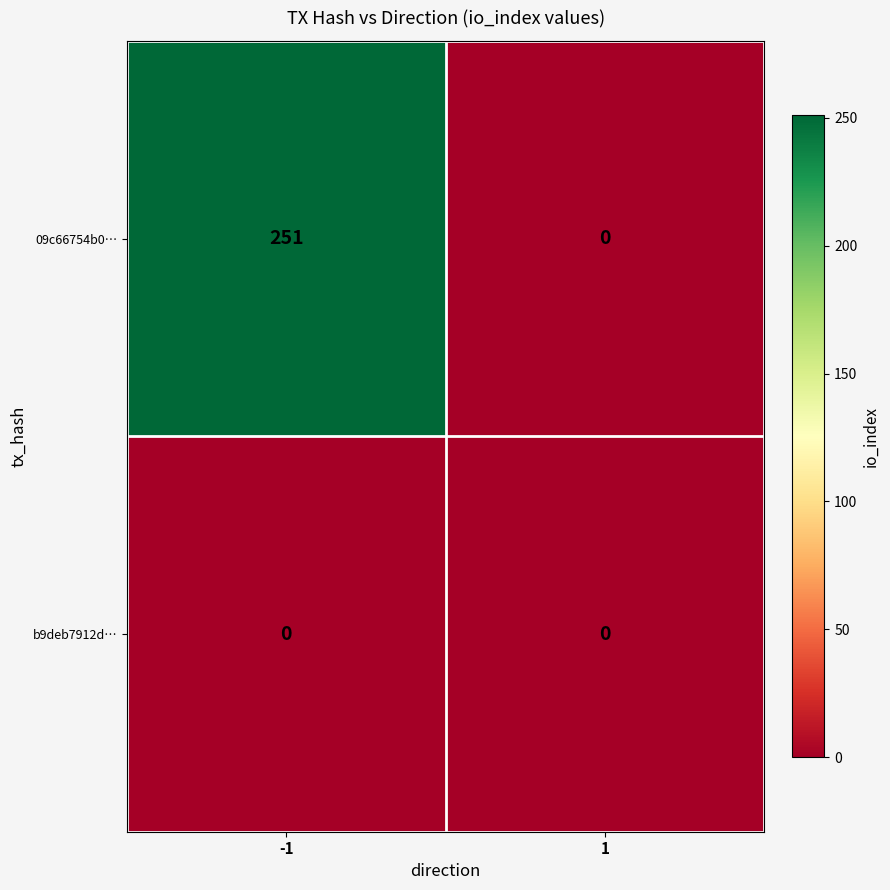

Reading left to right, transcribe all the data shown in this chart.

09c66754b0…: -1=251	1=0
b9deb7912d…: -1=0	1=0